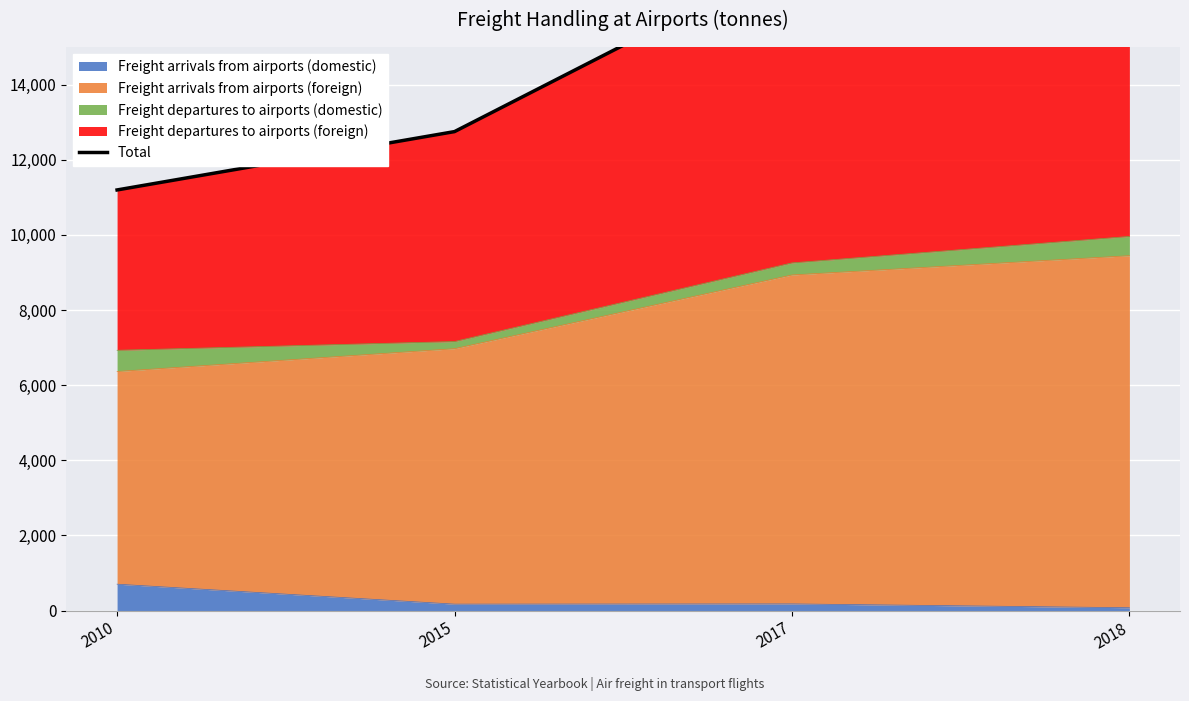

Reading left to right, extract all data points from this chart.

11195	12748	17341	18533